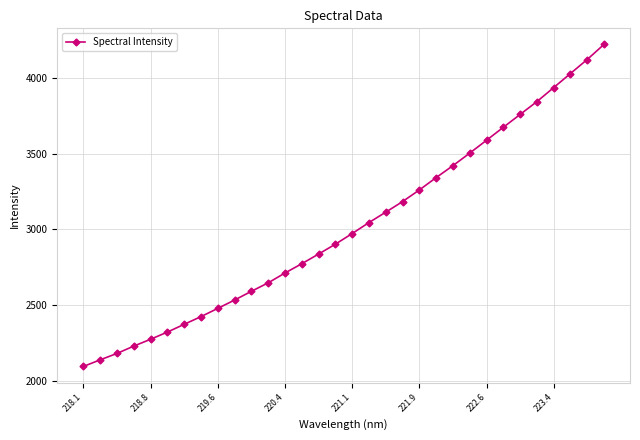

What is the value of the 5th point from the left?

2276.0